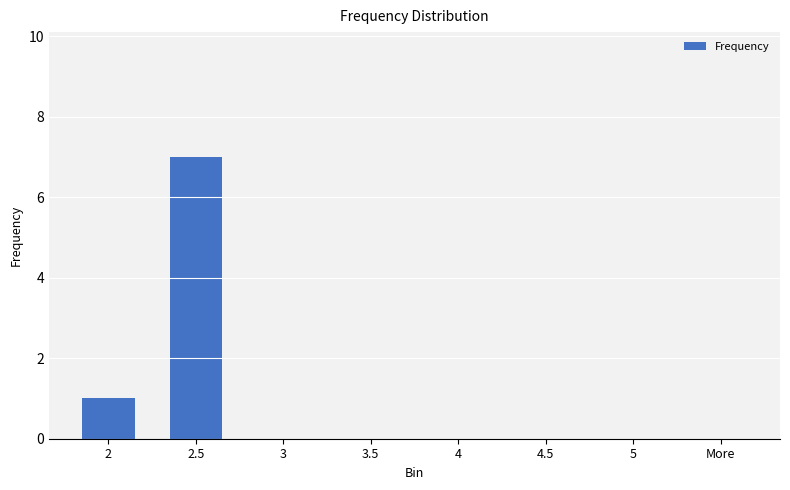

Reading left to right, list all the values displayed in this chart.

1	7	0	0	0	0	0	0